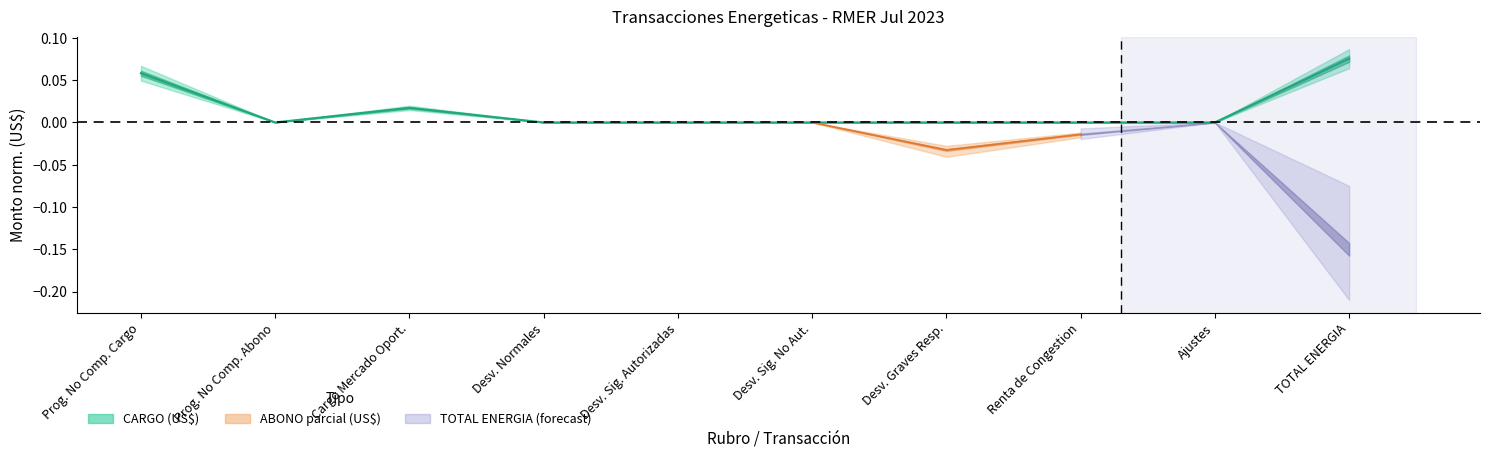

What is the maximum value shown in the chart?

0.1